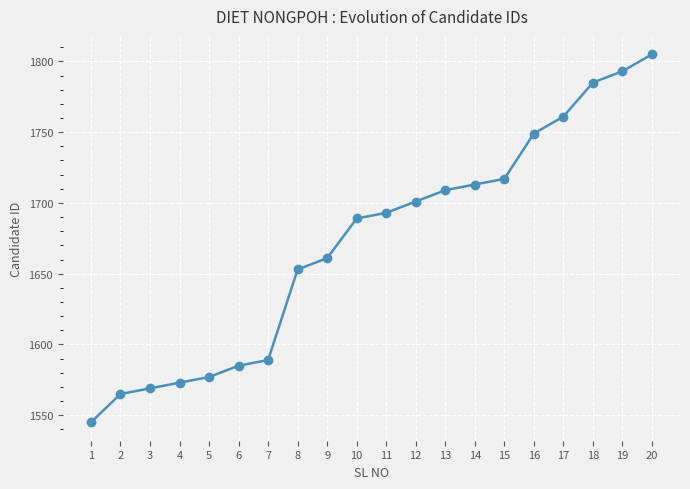

How many distinct data groups are displayed?

1